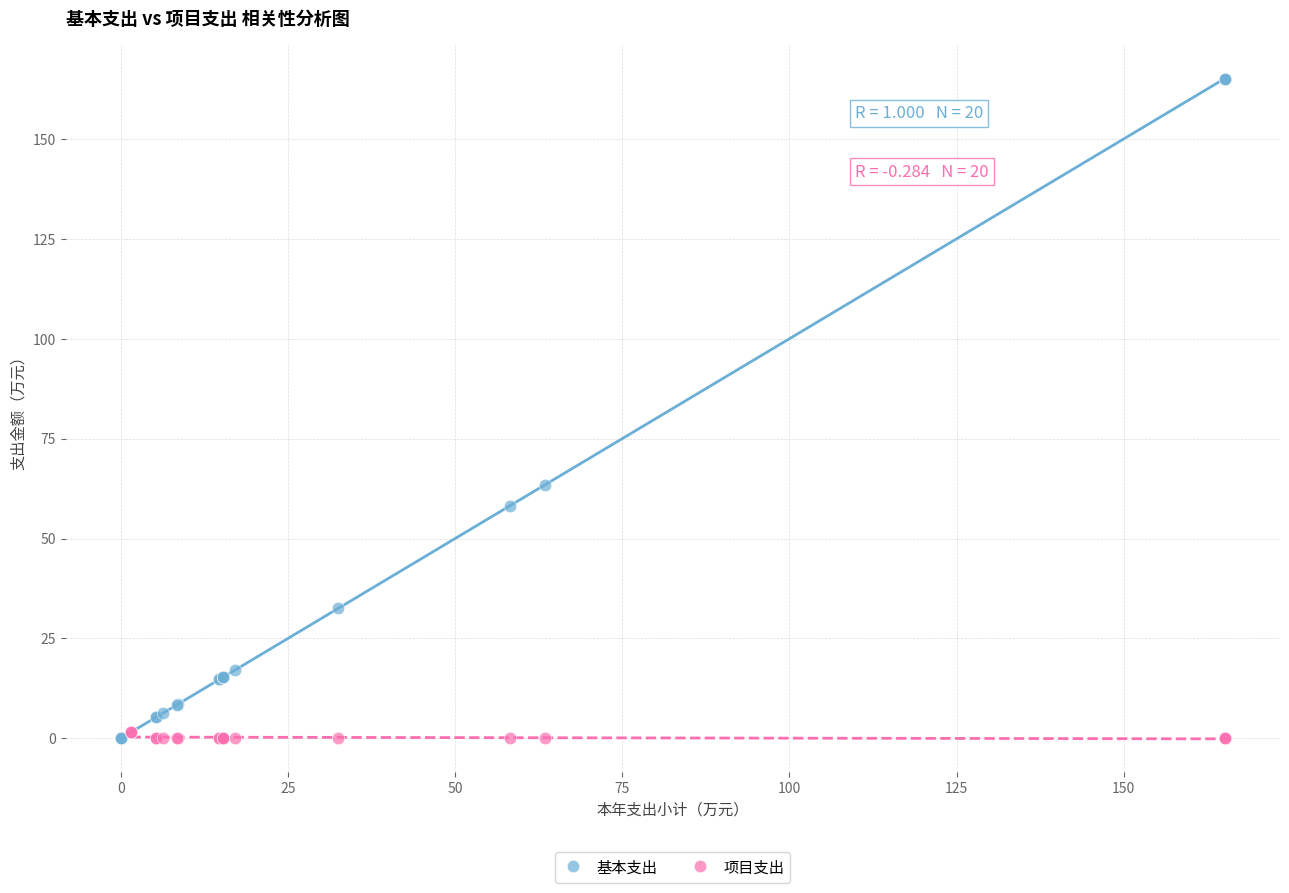

Which series reaches the maximum Y coordinate?

基本支出